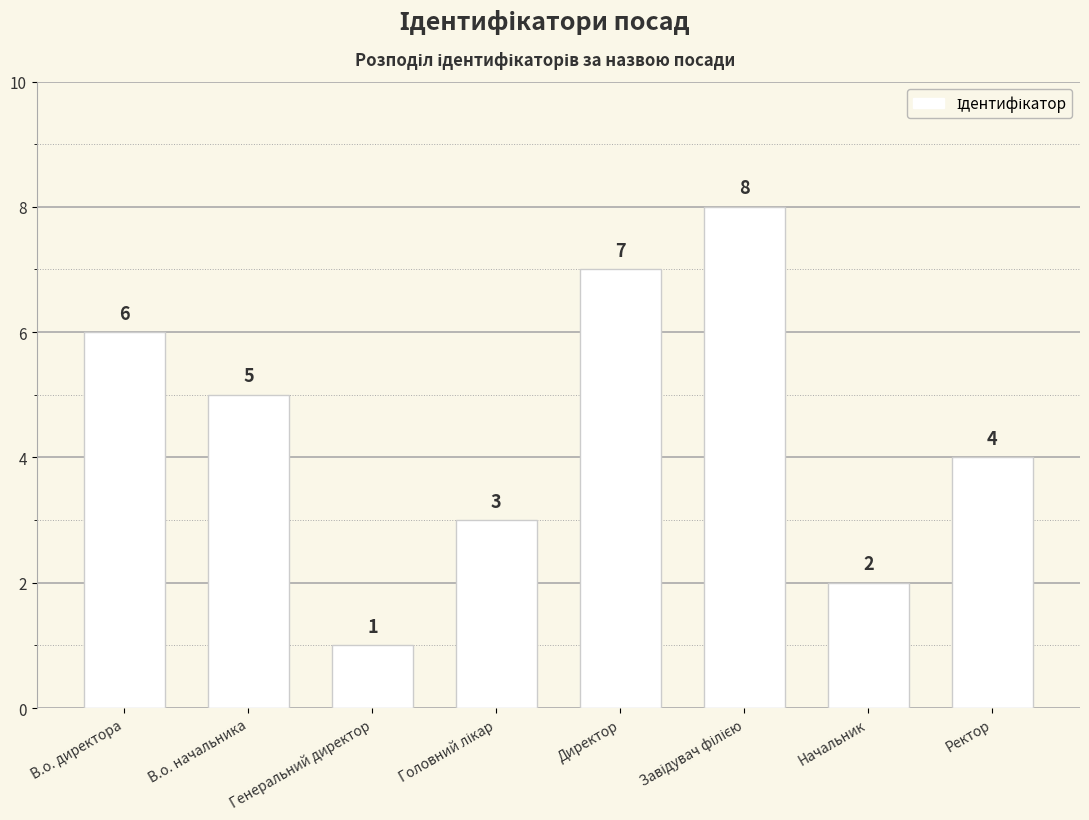

Is it true that the value at Начальник is 2?

True